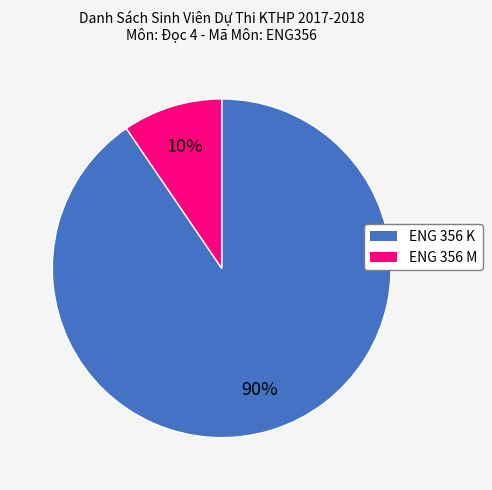

To the nearest percent, what is the average slice percentage?

50%